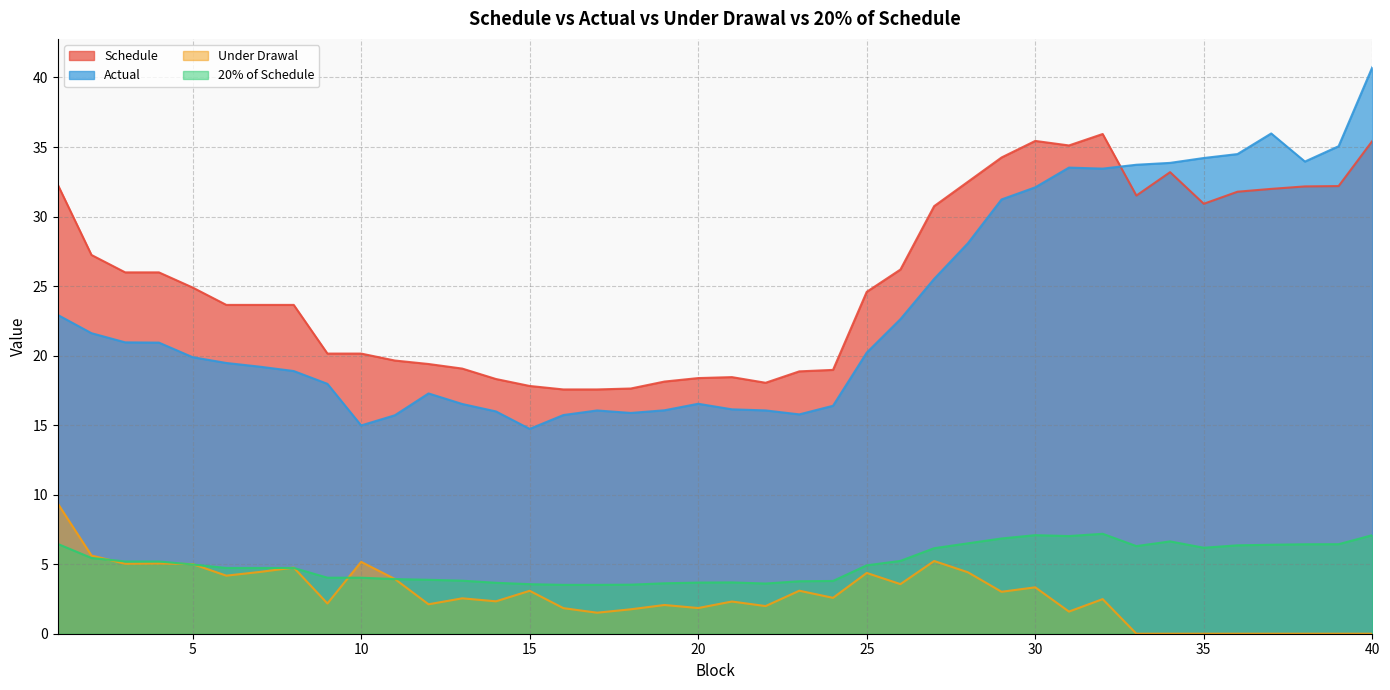

Which category has the lowest value in the 20% of Schedule series?

16